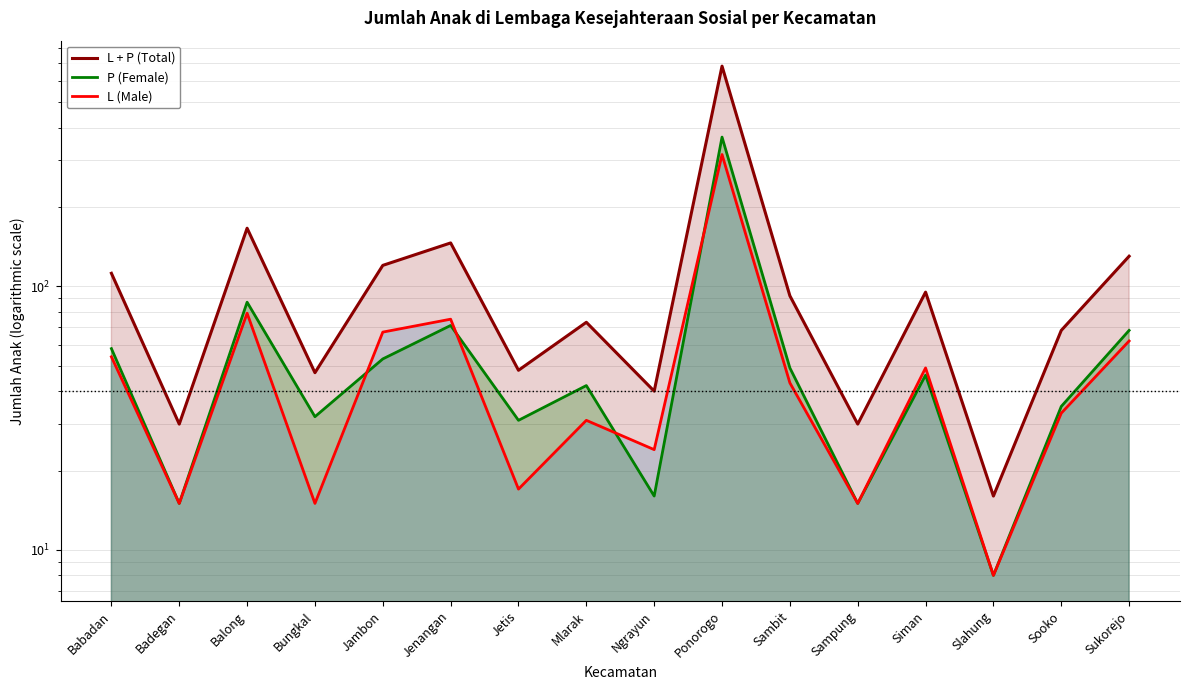

Is it true that P (Female) equals 15 at Badegan?

True